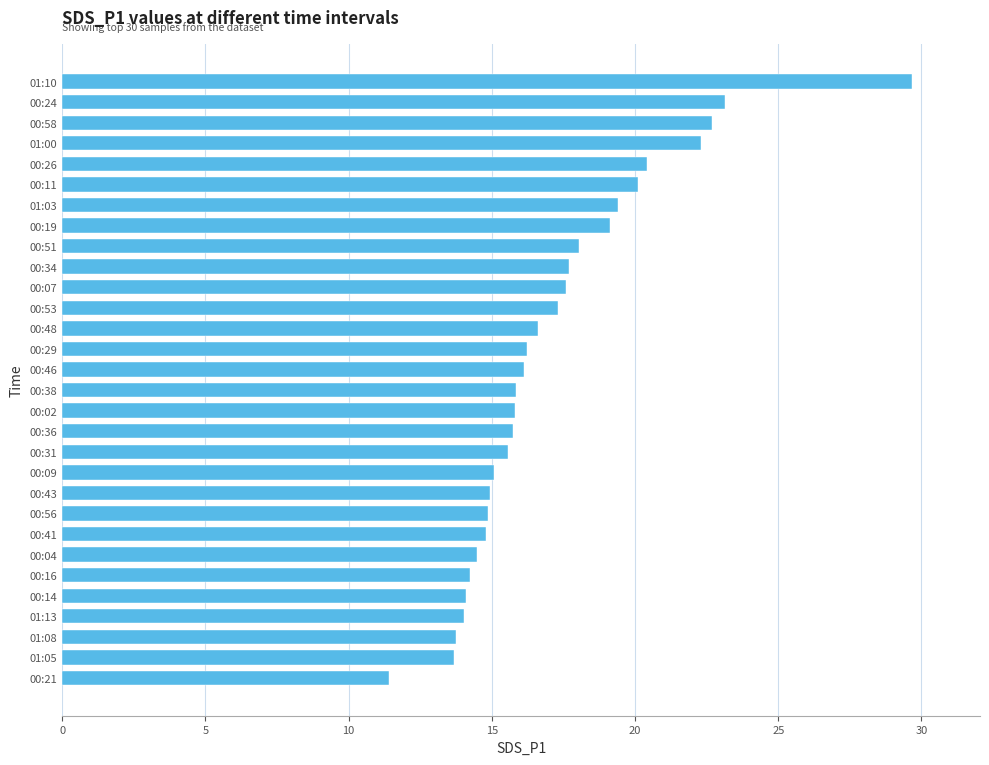

What is the maximum value shown in the chart?

29.7